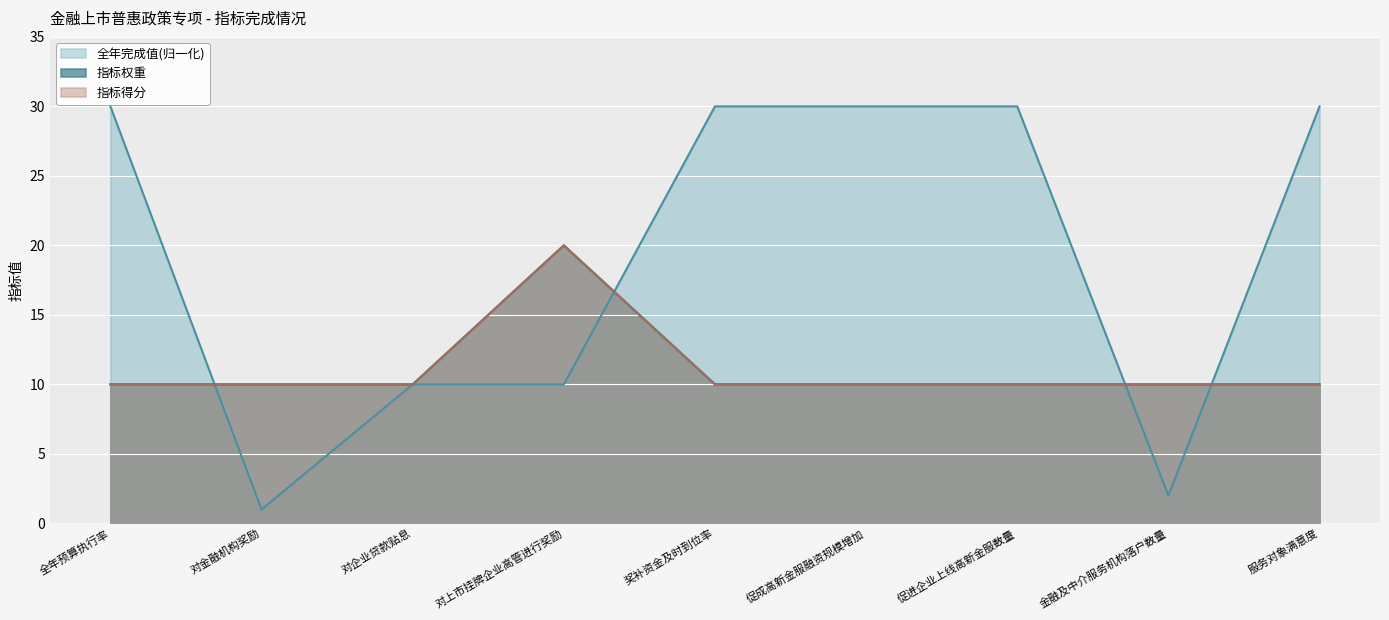

Is the value of 指标得分 at 对上市挂牌企业高管进行奖励 greater than the value of 指标权重 at 促成高新金服融资规模增加?

Yes